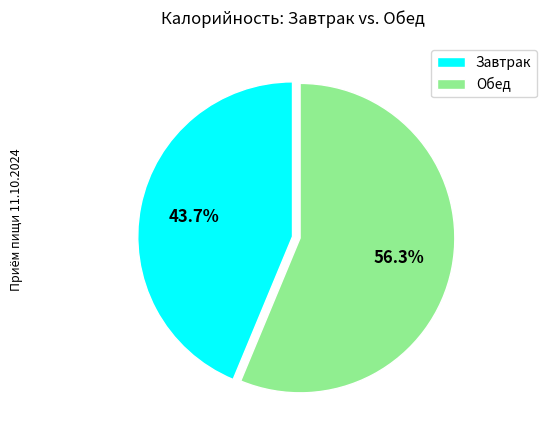

How many segments does this pie chart have?

2